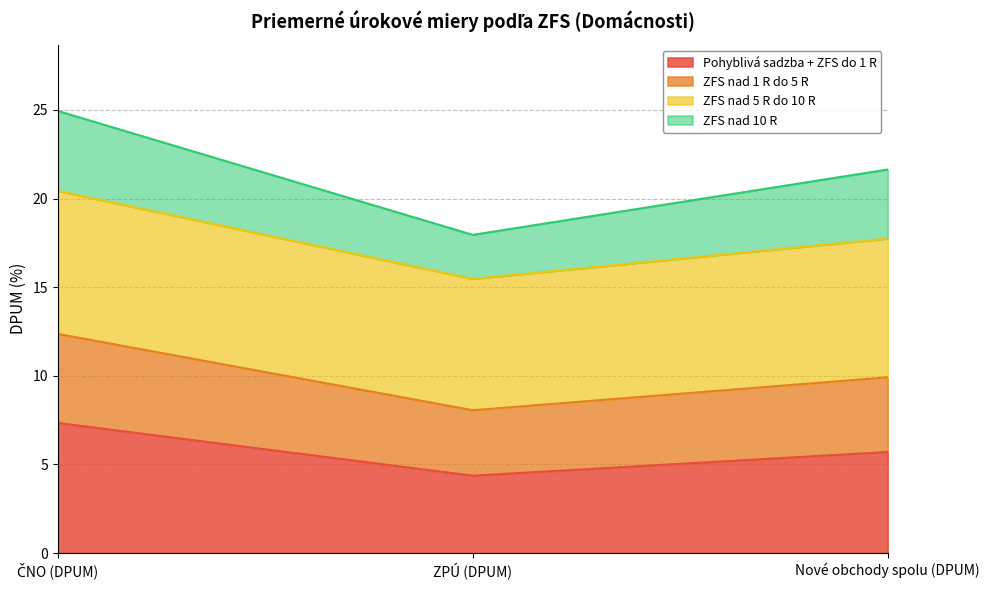

What is the spread (max minus min) of values at Nové obchody spolu (DPUM)?

15.9